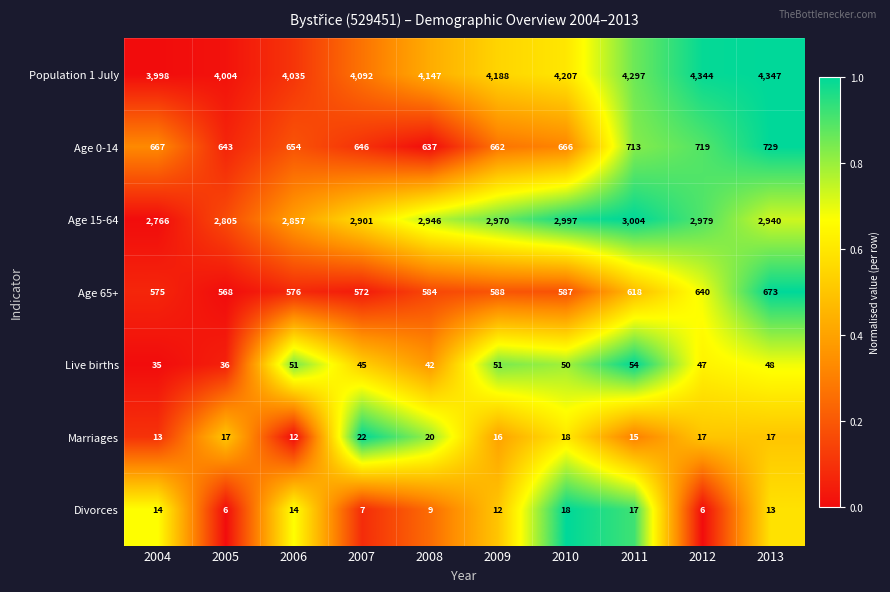

Which series has the largest total across all categories?

Population 1 July